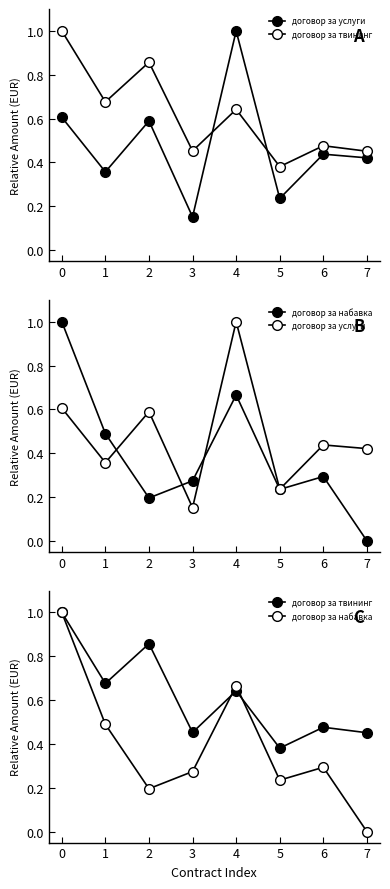

Read the договор за набавка value at 6.

0.3